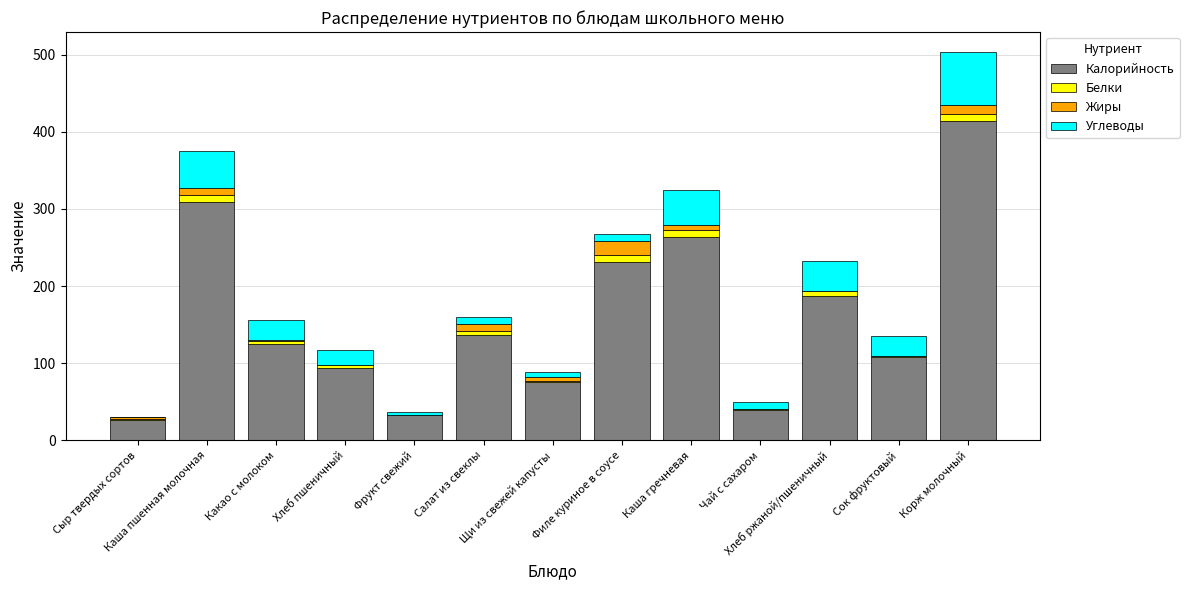

The value of Углеводы at Сыр твердых сортов is -25.1. True or false?

False